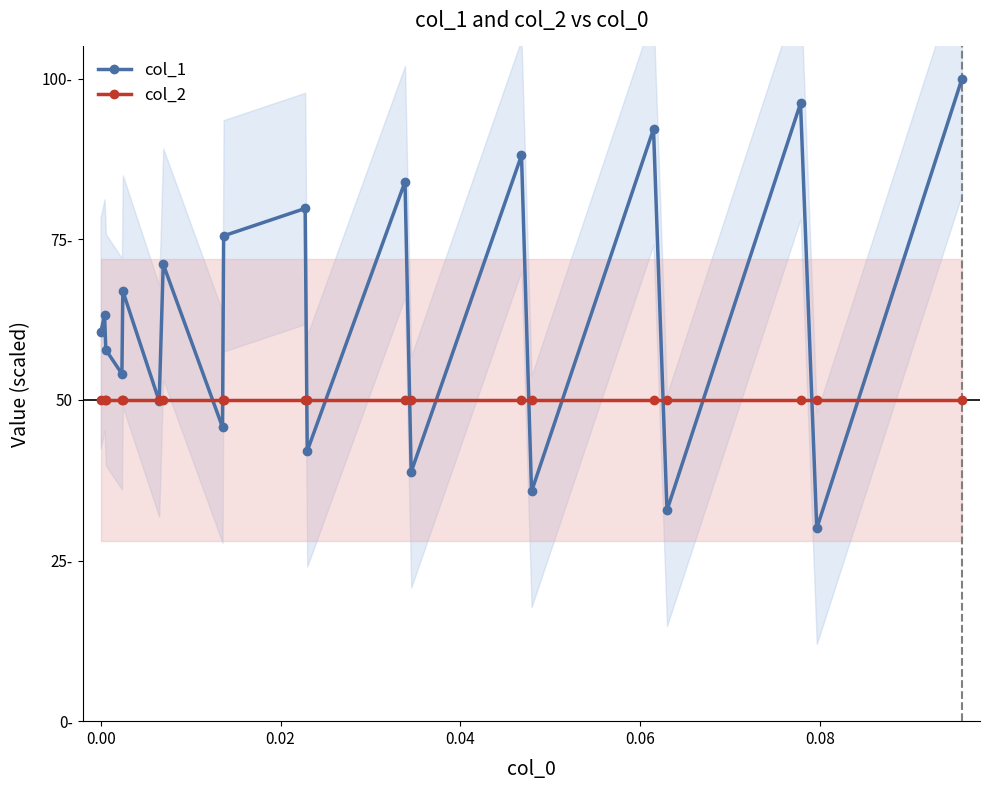

Reading left to right, what are all the values shown in this chart?

col_1: 60.5	63.2	57.8	54.0	66.9	49.8	71.1	45.7	75.5	79.8	42.0	84.0	38.8	88.1	35.7	92.1	32.8	96.2	30.0	100.0
col_2: 50.0	50.0	50.0	50.0	50.0	50.0	50.0	50.0	50.0	50.0	50.0	50.0	50.0	50.0	50.0	50.0	50.0	50.0	50.0	50.0